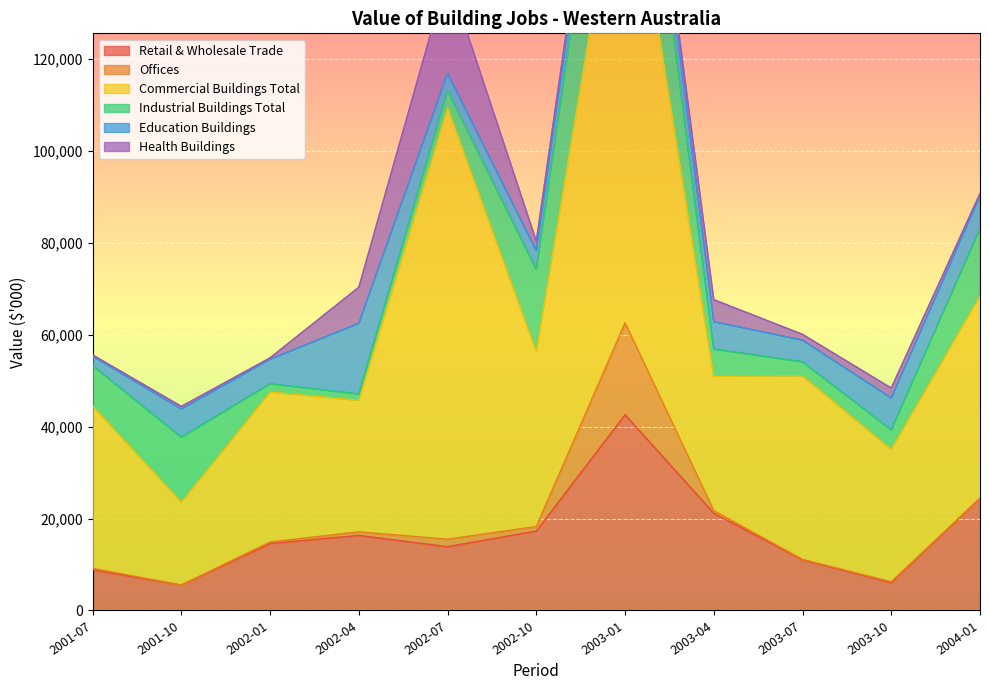

Reading left to right, list all the values displayed in this chart.

Retail & Wholesale Trade: 8835	5541	14582	16336	13891	17302	42617	21158	11030	6069	24429
Offices: 341	0	328	782	1620	976	20000	580	85	190	0
Commercial Buildings Total: 35345	18036	32638	28622	93902	38190	109246	29242	39957	28838	44089
Industrial Buildings Total: 8753	14126	1783	1372	3751	17770	35658	5893	3042	4200	14584
Education Buildings: 2075	6142	5346	15393	3750	4087	7426	5989	4718	6948	7147
Health Buildings: 280	576	319	7860	21645	2082	323	4795	1269	2169	525